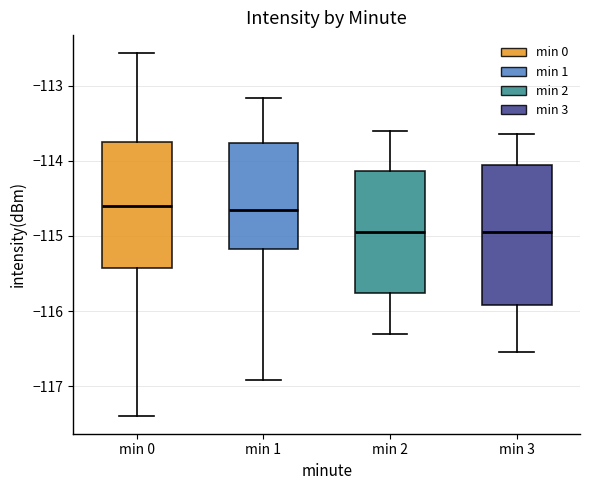

Reading left to right, transcribe this box plot: for each box, give where its median line is, the range the box spans, and where its two whiskers end, as read against the y-axis. The values are not printed on the chart, so give them approximately, as read against the axis.

min 0: median -114.6, box -115.4 to -113.8, whiskers -117.4 to -112.6
min 1: median -114.6, box -115.2 to -113.8, whiskers -116.9 to -113.2
min 2: median -114.9, box -115.8 to -114.1, whiskers -116.3 to -113.6
min 3: median -114.9, box -115.9 to -114.1, whiskers -116.5 to -113.6